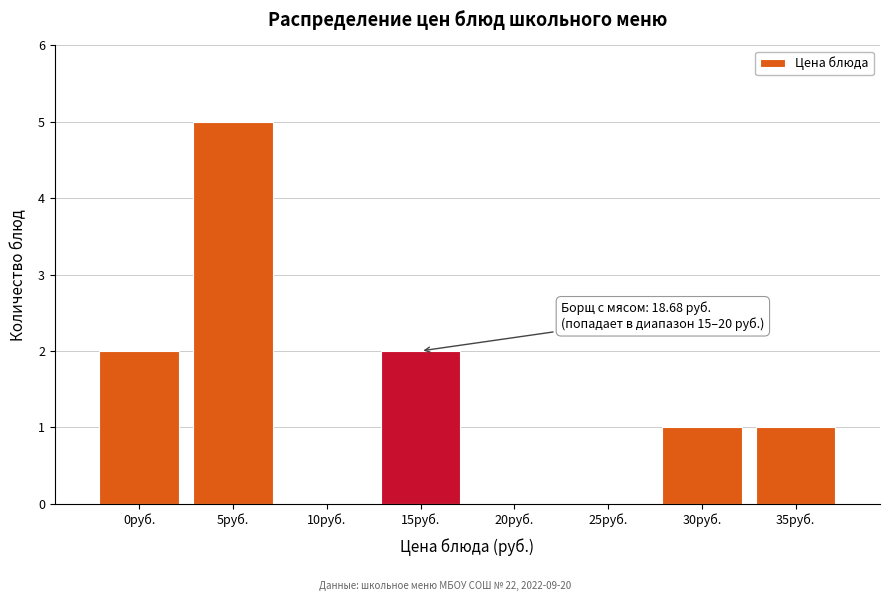

Reading left to right, extract all data points from this chart.

0руб.=2	5руб.=5	10руб.=0	15руб.=2	20руб.=0	25руб.=0	30руб.=1	35руб.=1